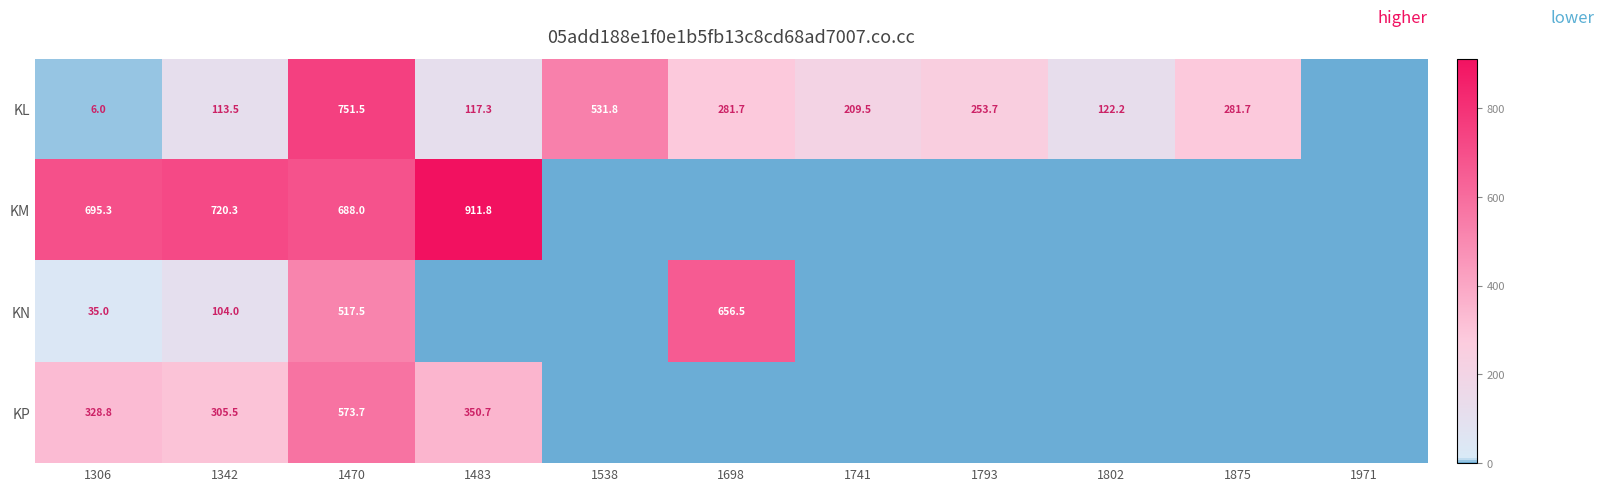

Rank the series at 1342 from lowest to highest value.

KN, KL, KP, KM